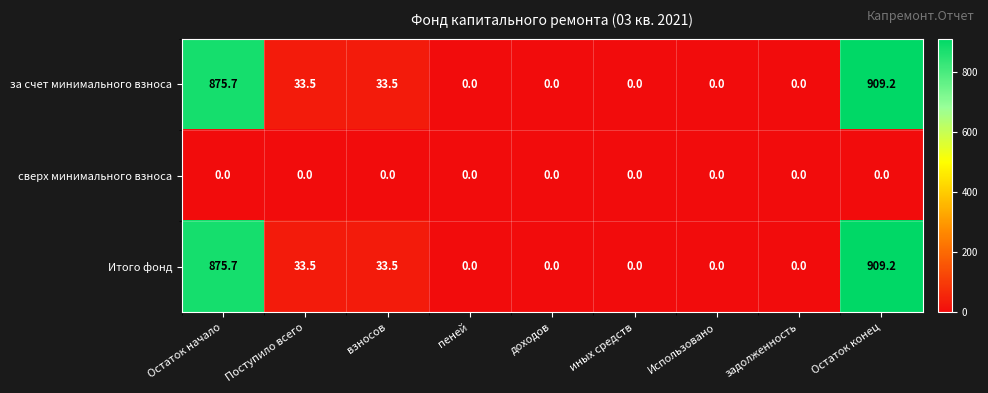

What is the total value across all series at Остаток начало?

1751.4